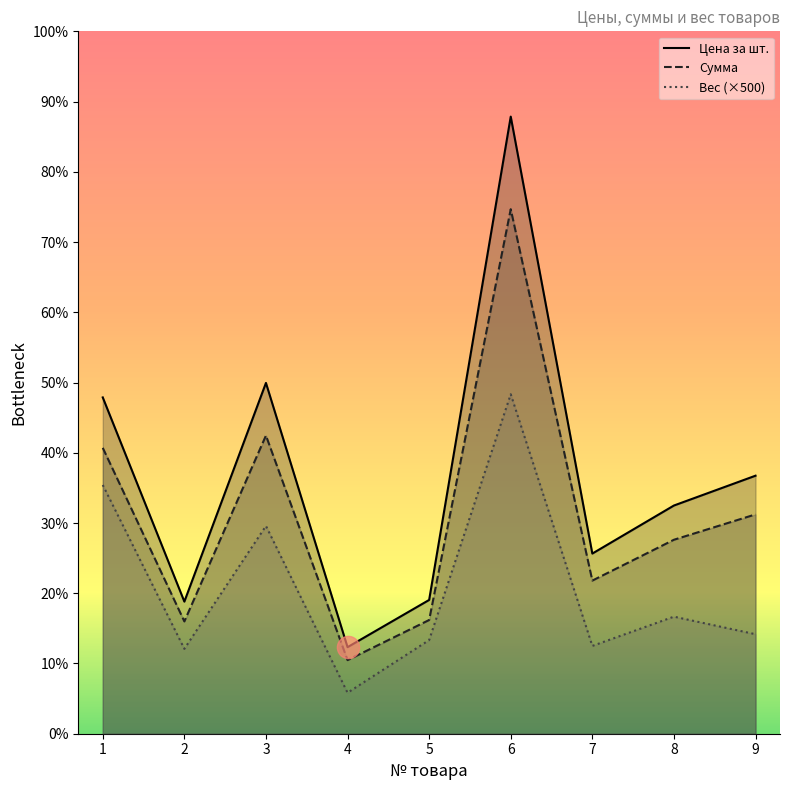

What are all the series names shown in the legend?

Цена за шт., Сумма, Вес (×500)